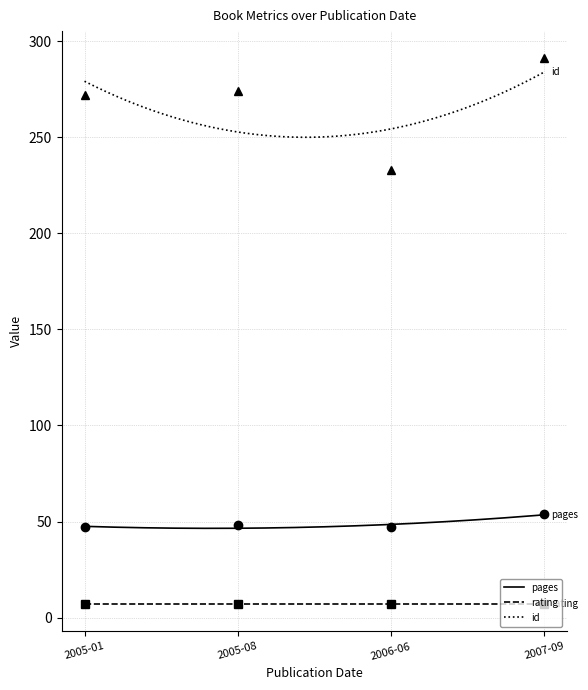

True or false: id and pages cross at least once.

False